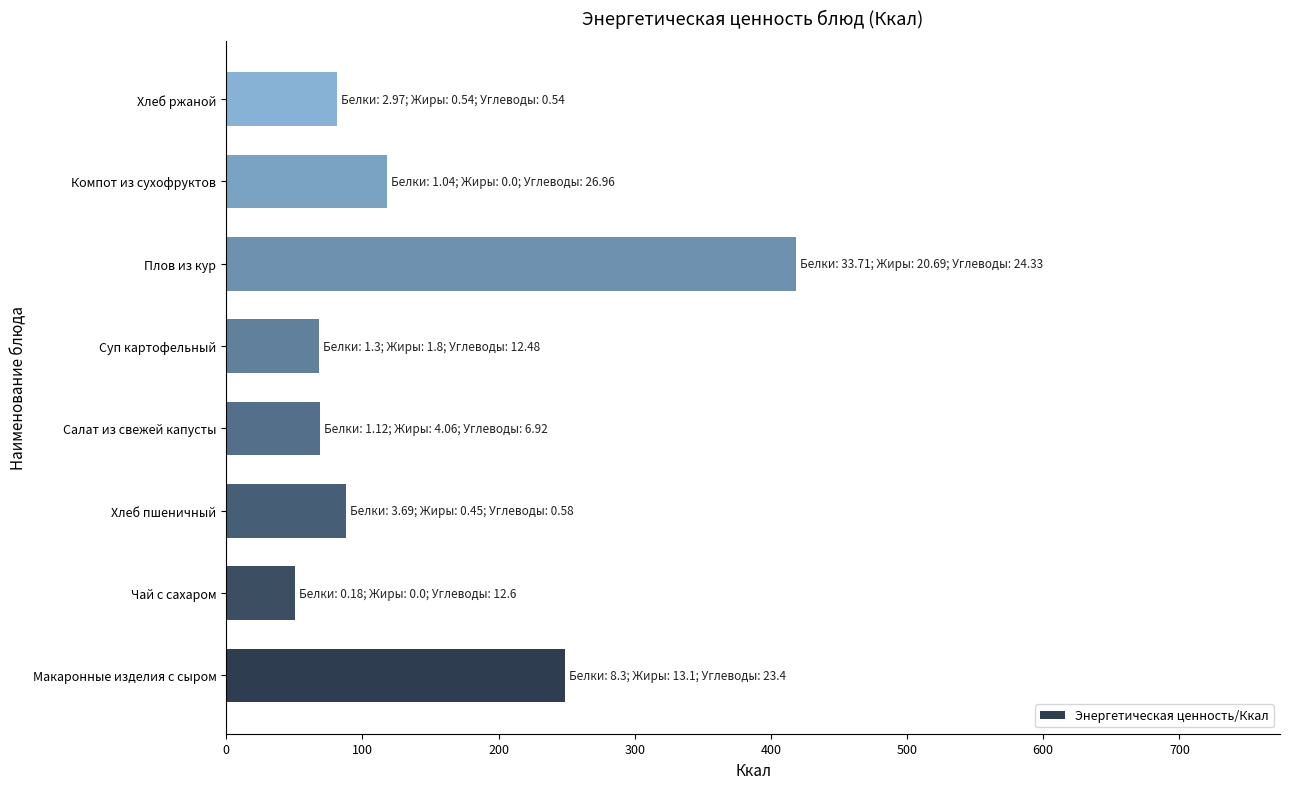

The chart shows a value of 107.9 at Суп картофельный. True or false?

False